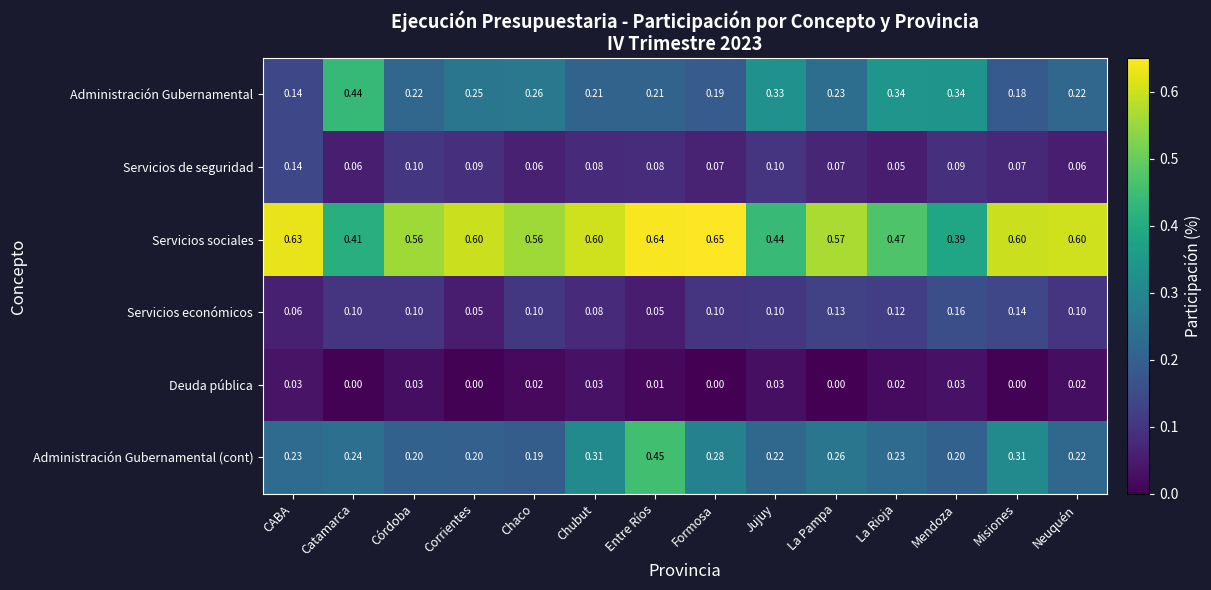

At which category does the chart reach its peak across all series?

Formosa